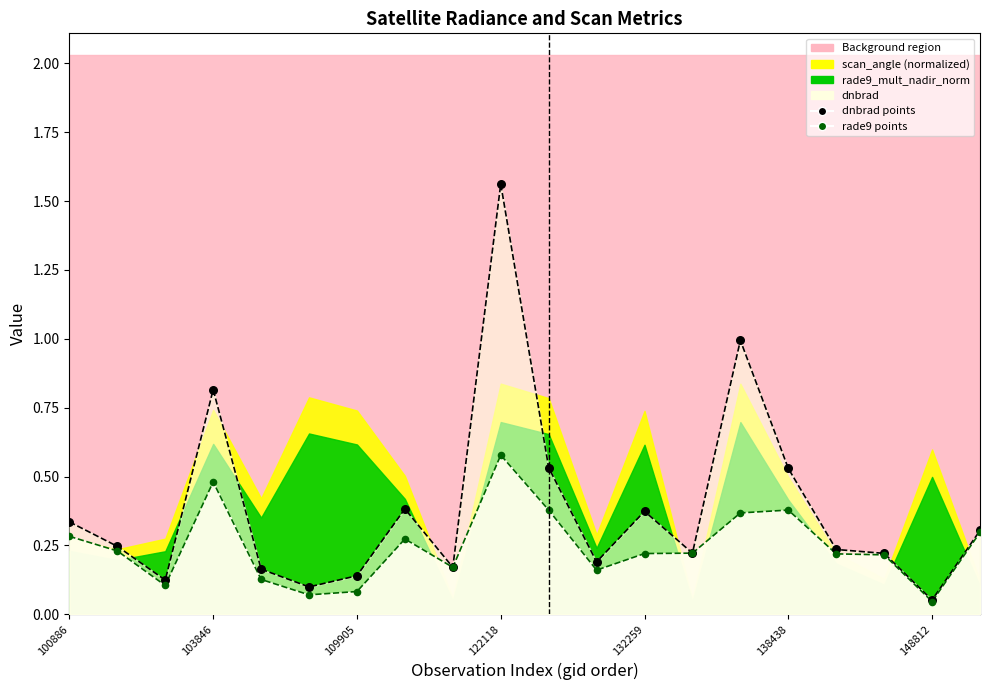

What is the total value across all series at 132259?

0.6